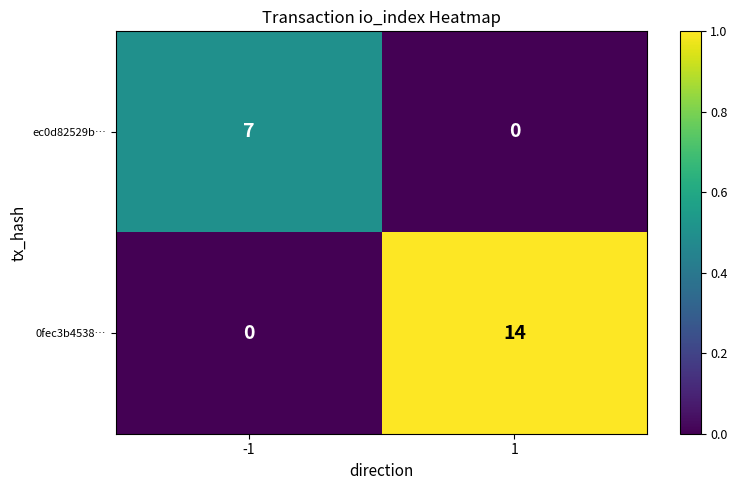

What is the maximum value shown in the chart?

14